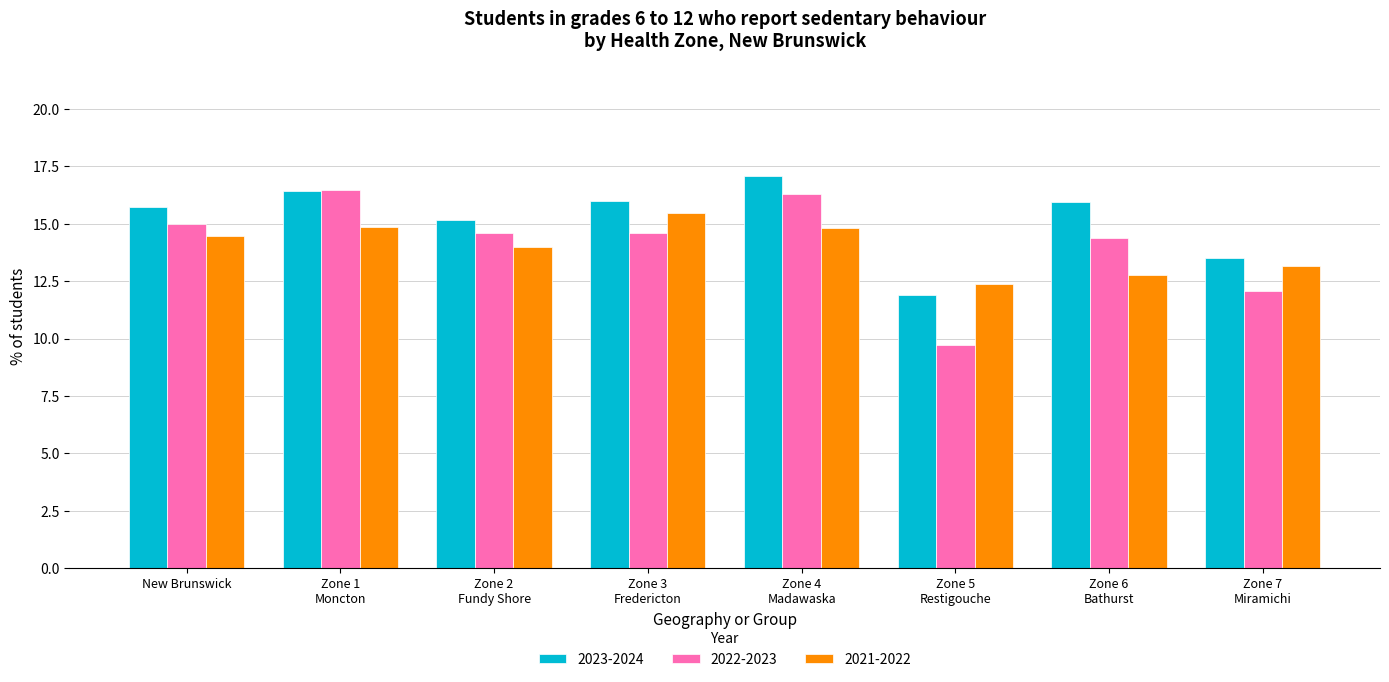

How many data points in 2022-2023 are above 14?

6